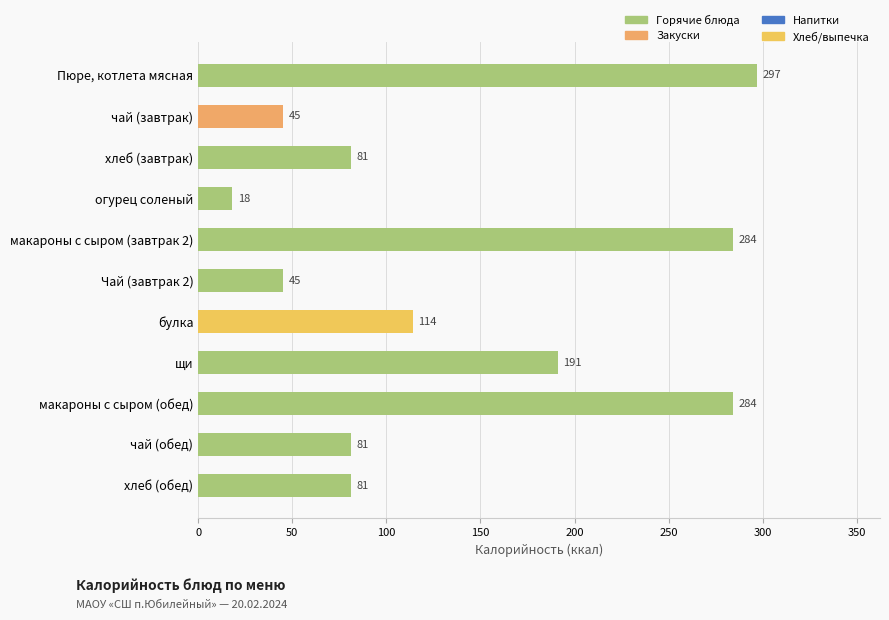

What position from the top is макароны с сыром (обед)?

9